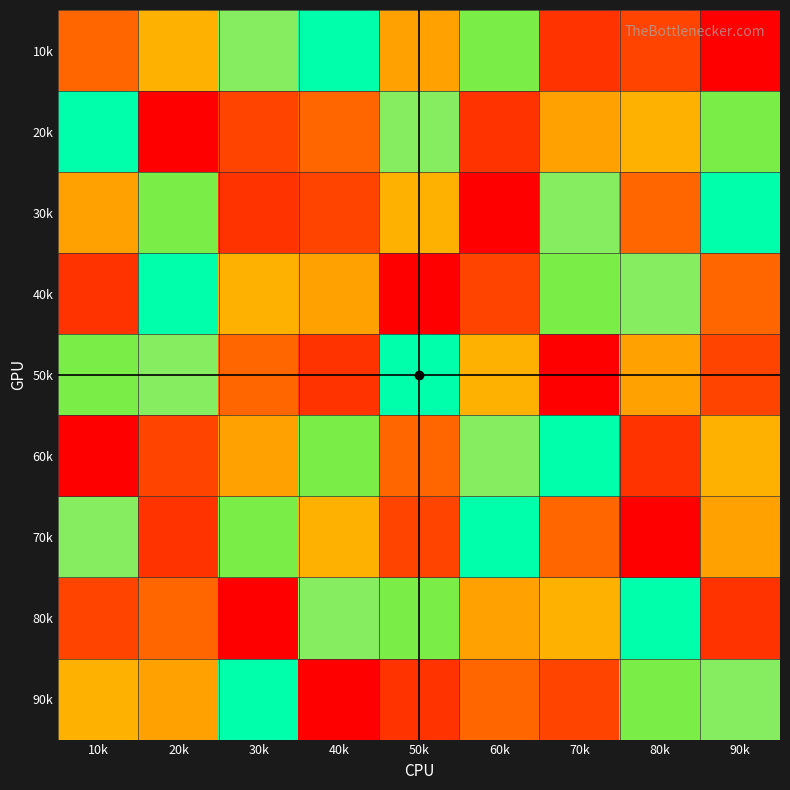

At which category does the chart reach its peak across all series?

80k